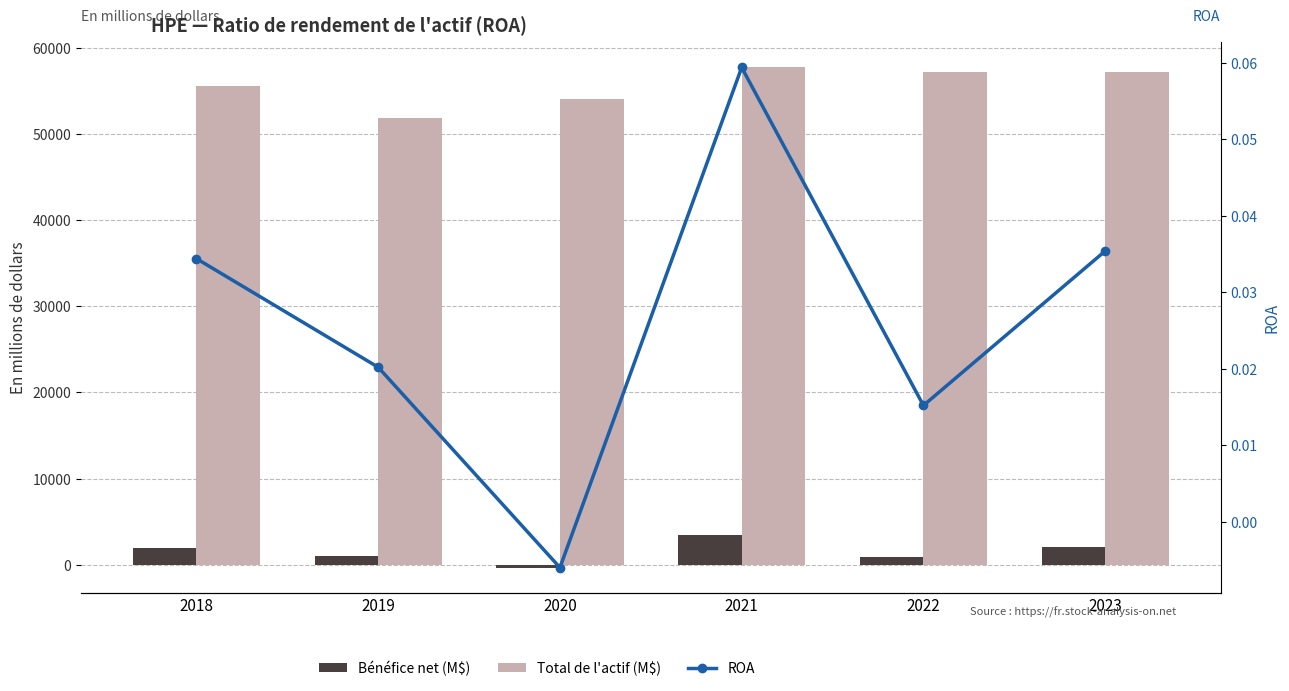

What are all the series names shown in the legend?

Bénéfice net (M$), Total de l'actif (M$), ROA